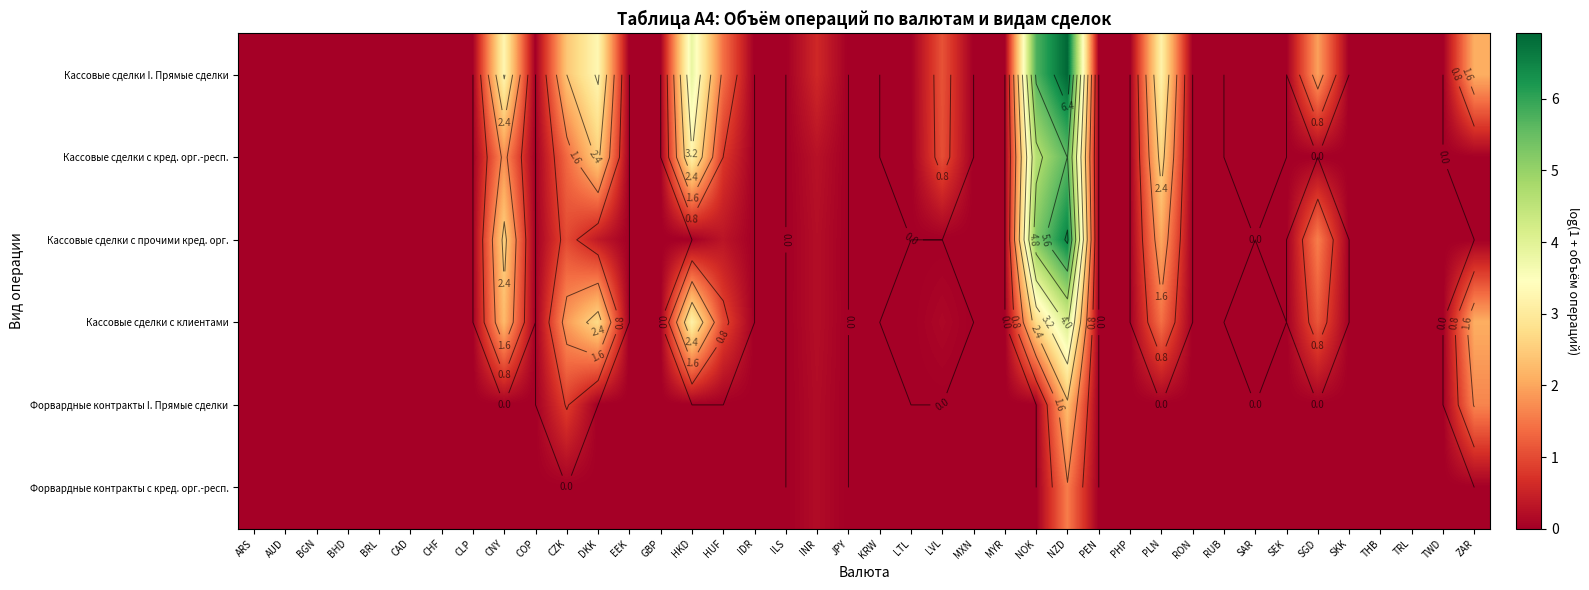

At which label is Форвардные контракты с кред. орг.-респ. closest to 0?

ARS